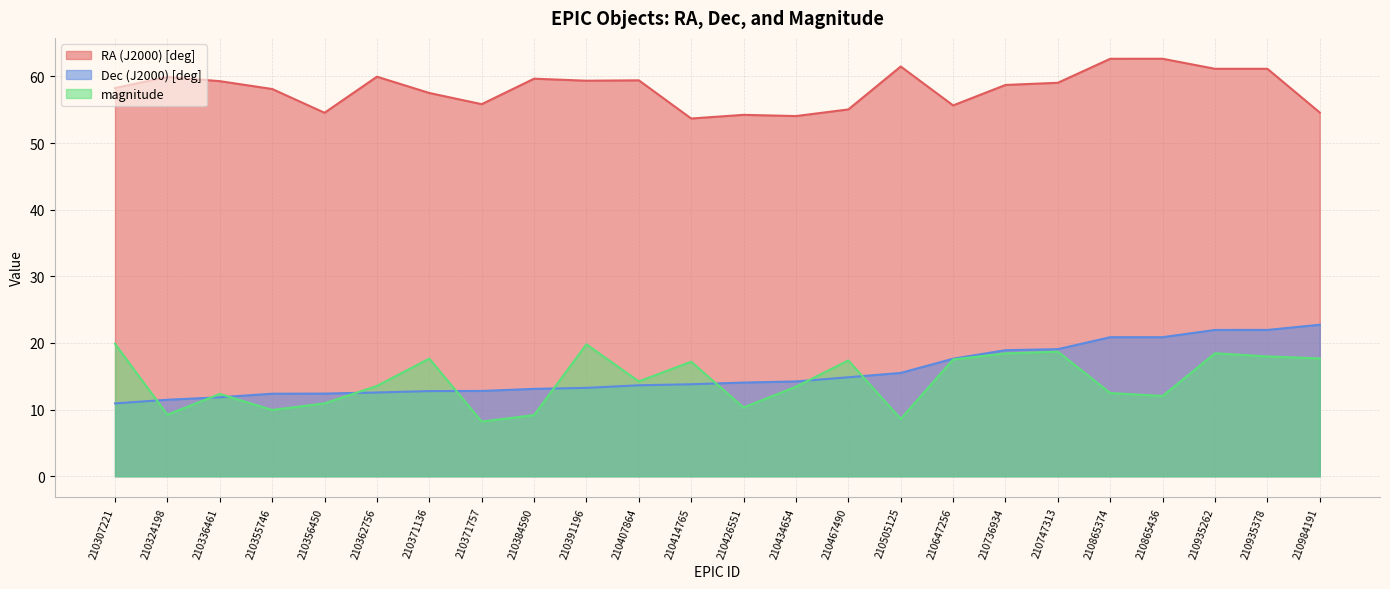

Is the value of magnitude at 210371136 greater than the value of RA (J2000) [deg] at 210414765?

No